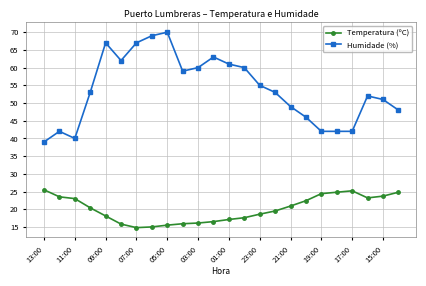

True or false: Temperatura (ºC) and Humidade (%) cross at least once.

False